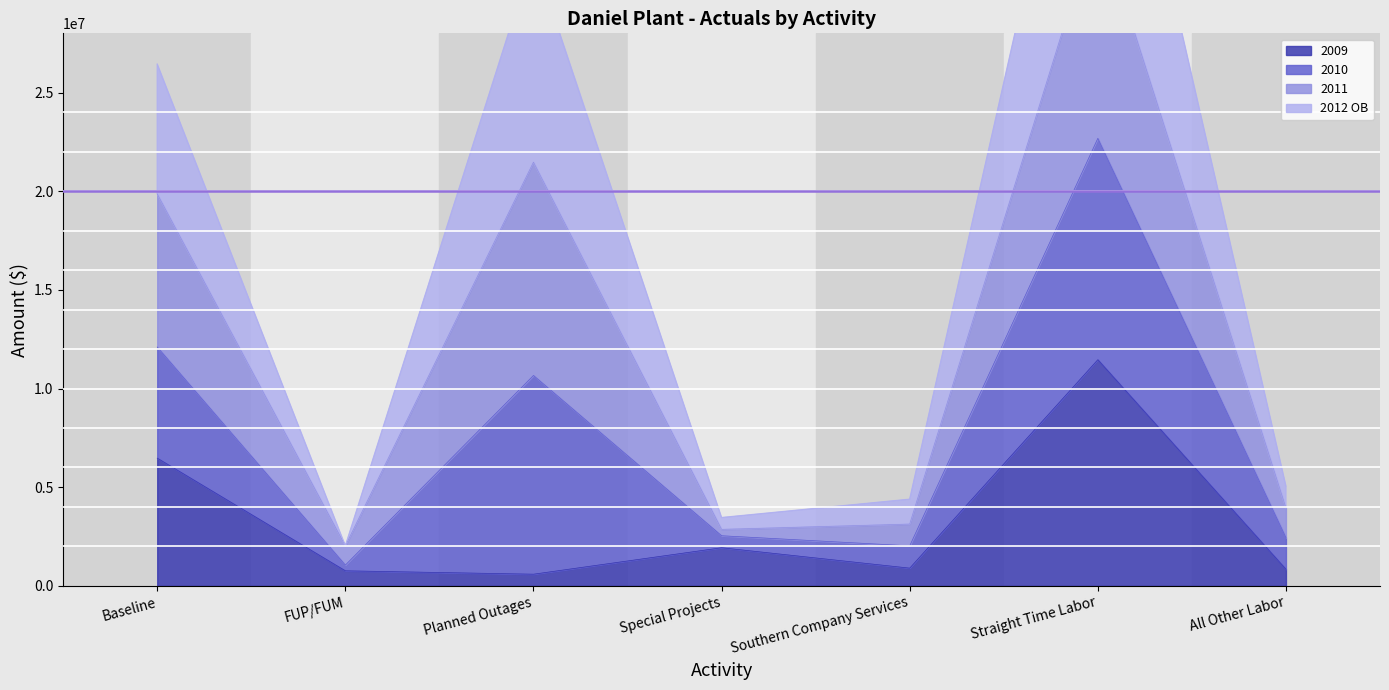

Read the 2012 OB value at Planned Outages.

31977285.4